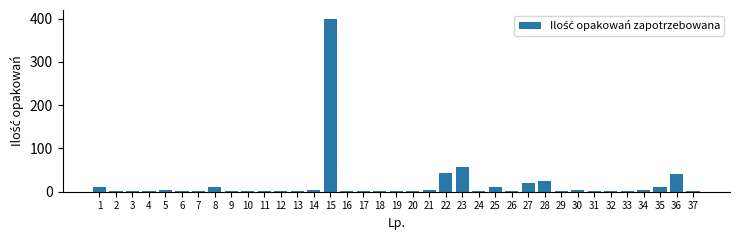

What is the greatest value displayed?

400